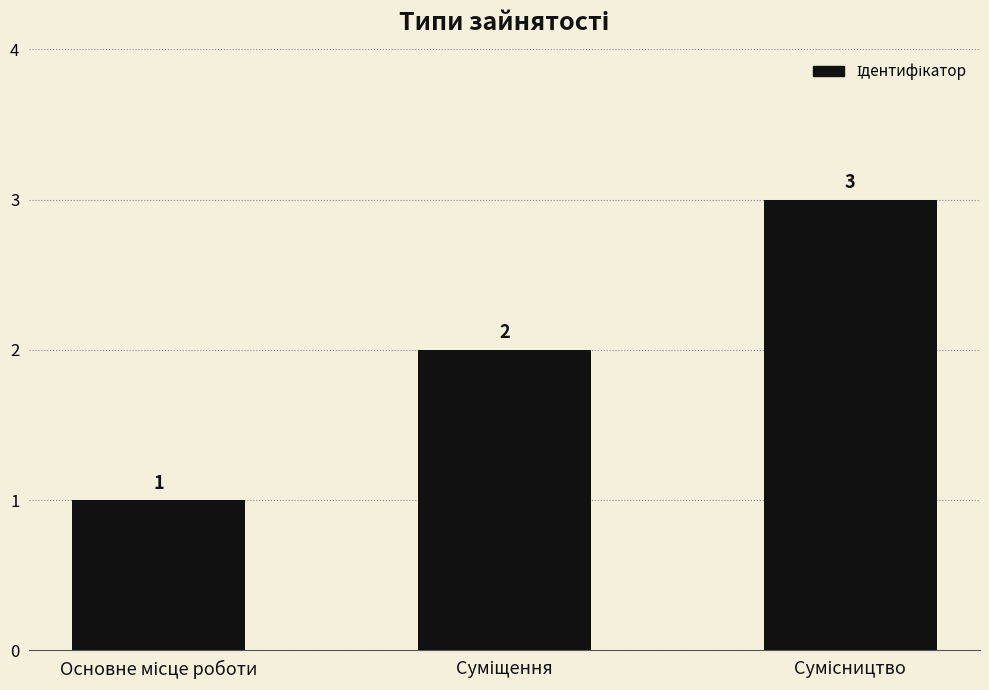

How many values are between 1 and 3?

3